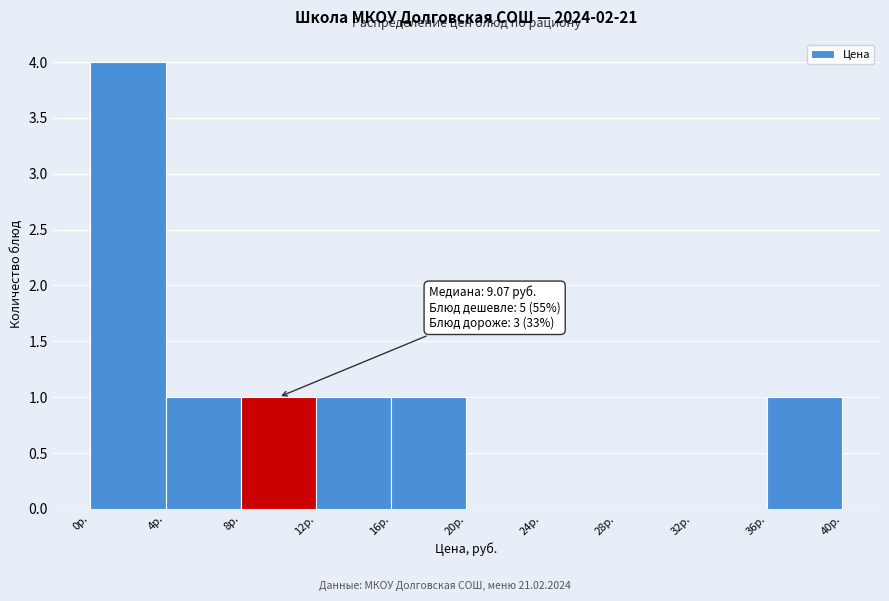

Which range on the x-axis has the tallest bar?

0 to 4